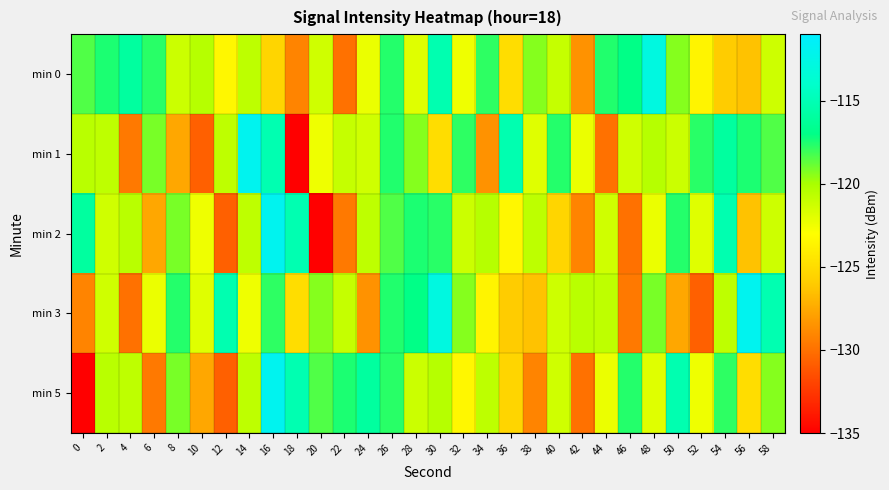

List the series in order of their peak value, lowest first.

min 0, min 1, min 2, min 3, min 5